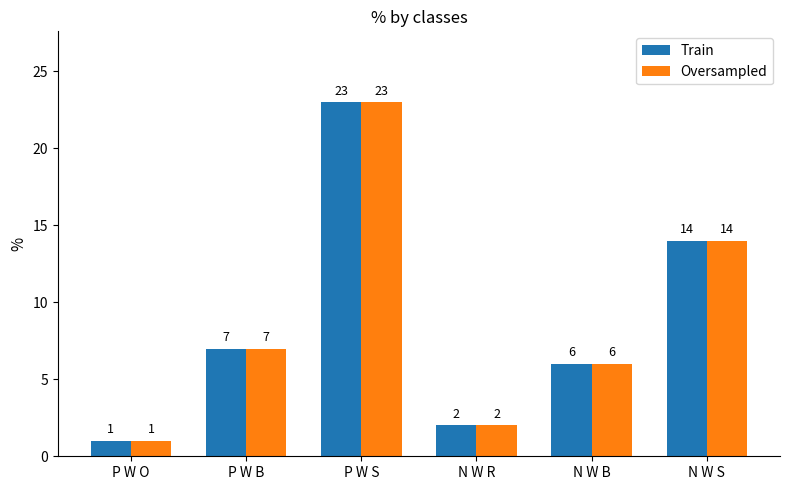

Read the Oversampled value at N W S, to the nearest 5.

15